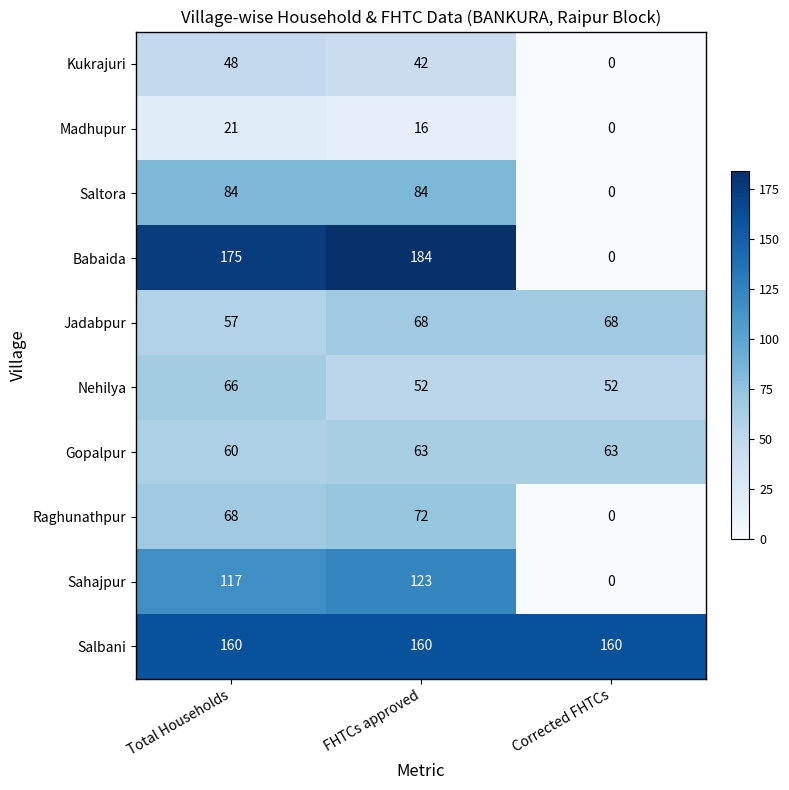

At FHTCs approved, list the series in order from largest to smallest.

Babaida, Salbani, Sahajpur, Saltora, Raghunathpur, Jadabpur, Gopalpur, Nehilya, Kukrajuri, Madhupur